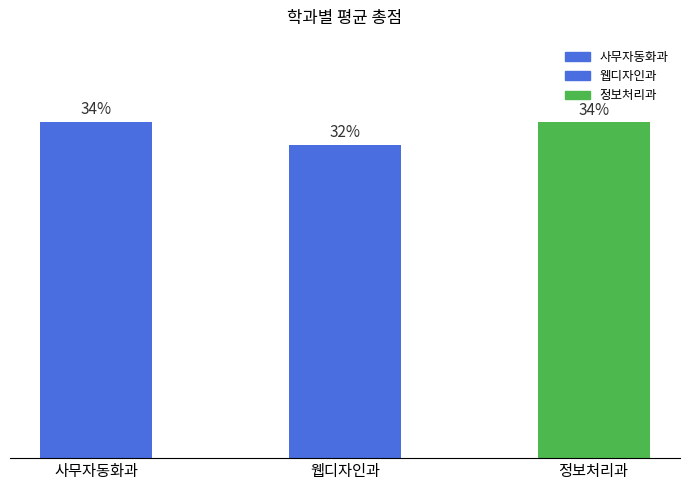

The value at 웹디자인과 is 49.7. True or false?

False